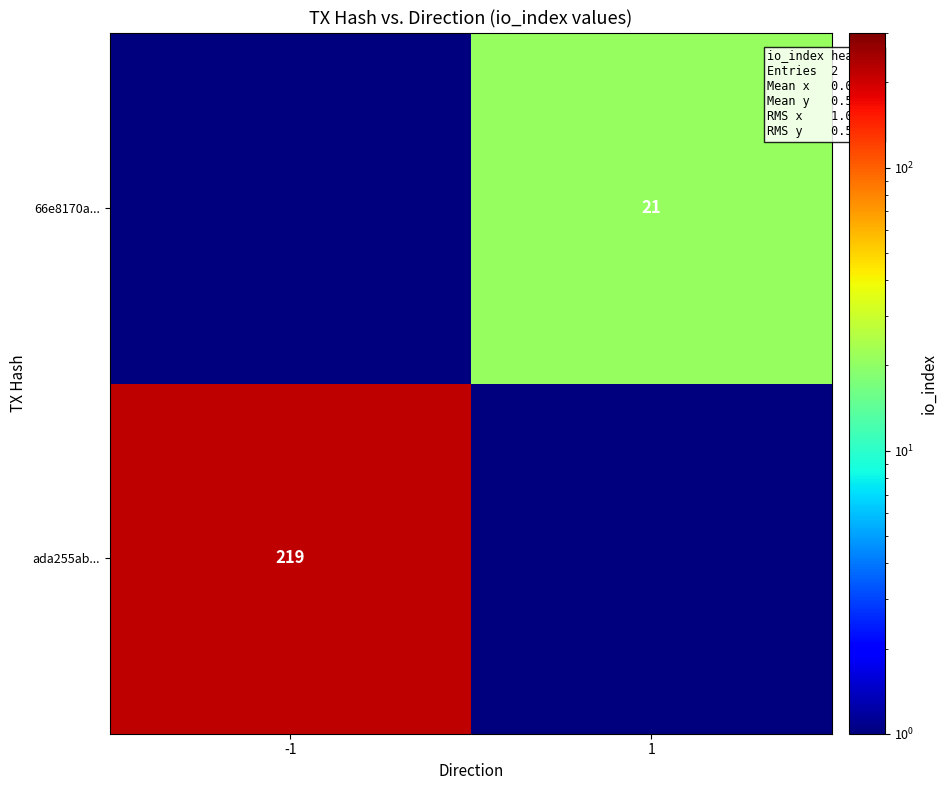

True or false: ada255ab... has a value of 219.0 at -1.

True